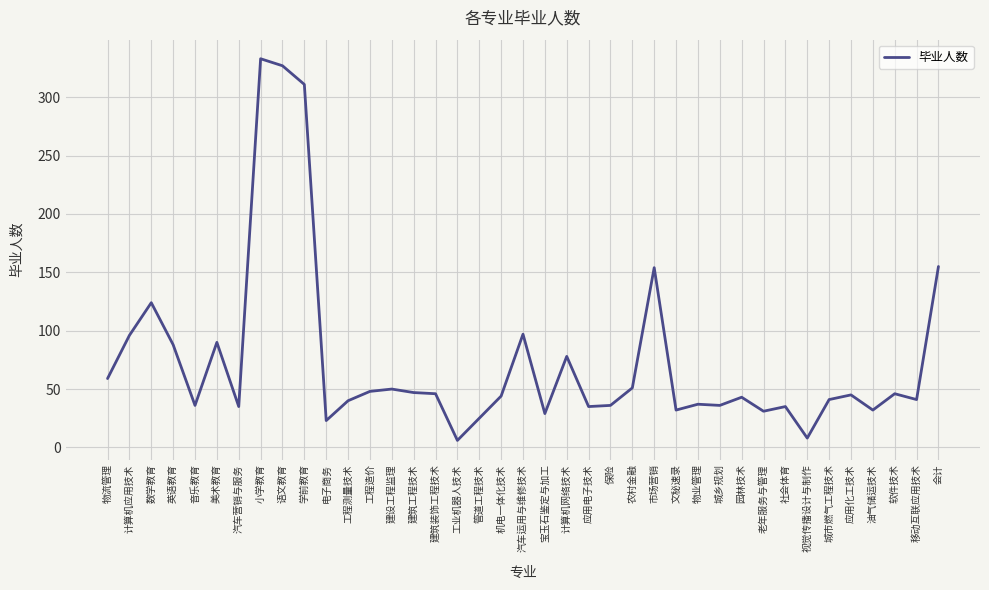

What is the smallest value displayed?

6